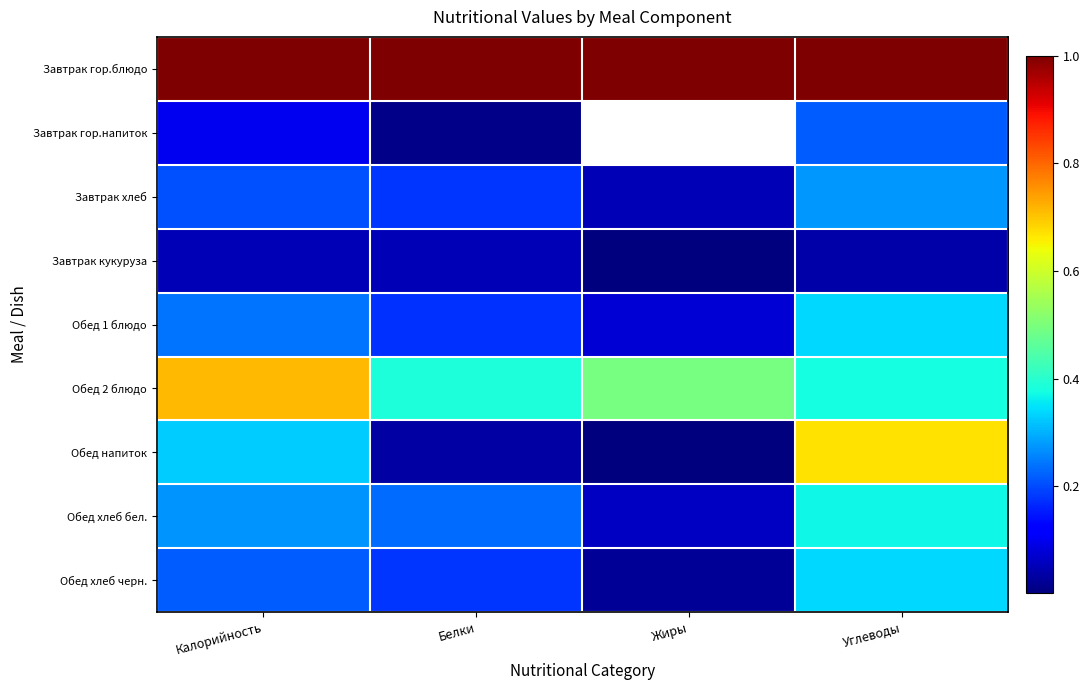

At which category does the chart reach its minimum across all series?

Жиры